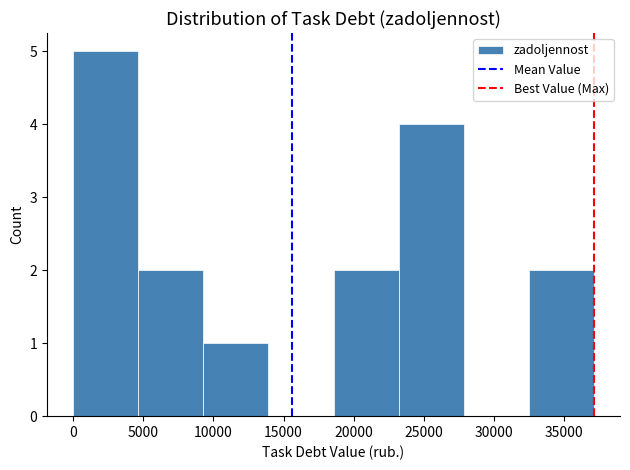

Reading left to right, transcribe this chart: for each bar, give the range it covers on the x-axis and its height. Neither the bar edges nor the heights are printed on the chart, so give them approximately, as read against the axes.

0 to 4500: 5
4500 to 9500: 2
9500 to 14000: 1
14000 to 18500: 0
18500 to 23000: 2
23000 to 28000: 4
28000 to 32500: 0
32500 to 37000: 2